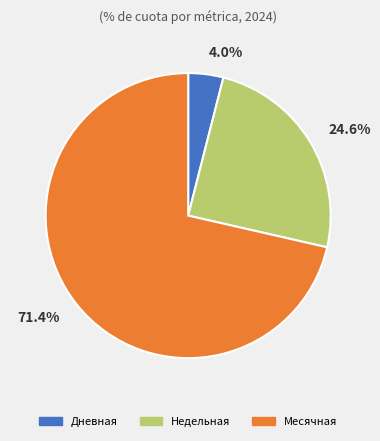

Does any single category account for the majority?

Yes